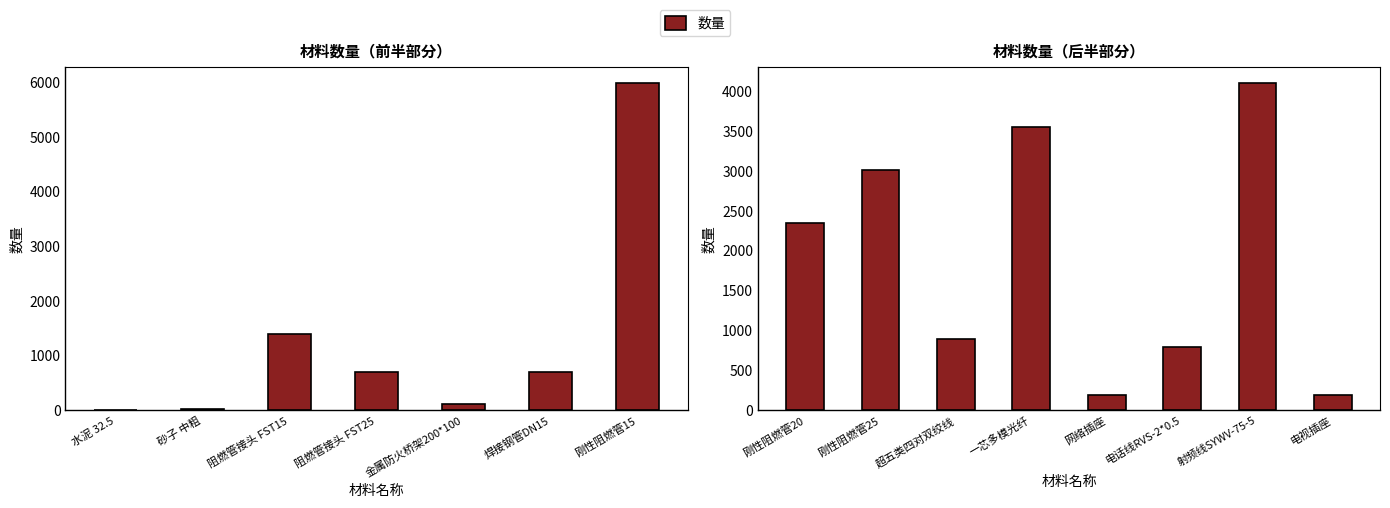

The chart shows a value of 255.9 at 网络插座. True or false?

False